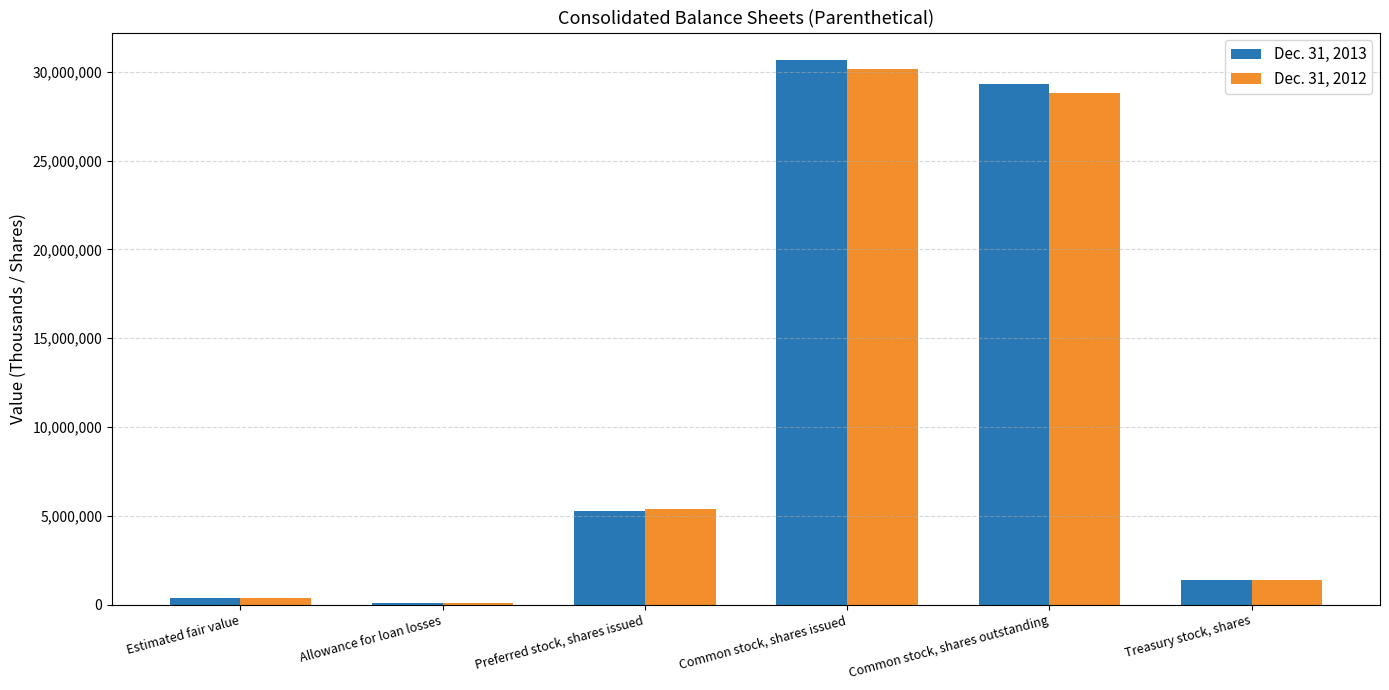

How many categories are shown in the chart?

6